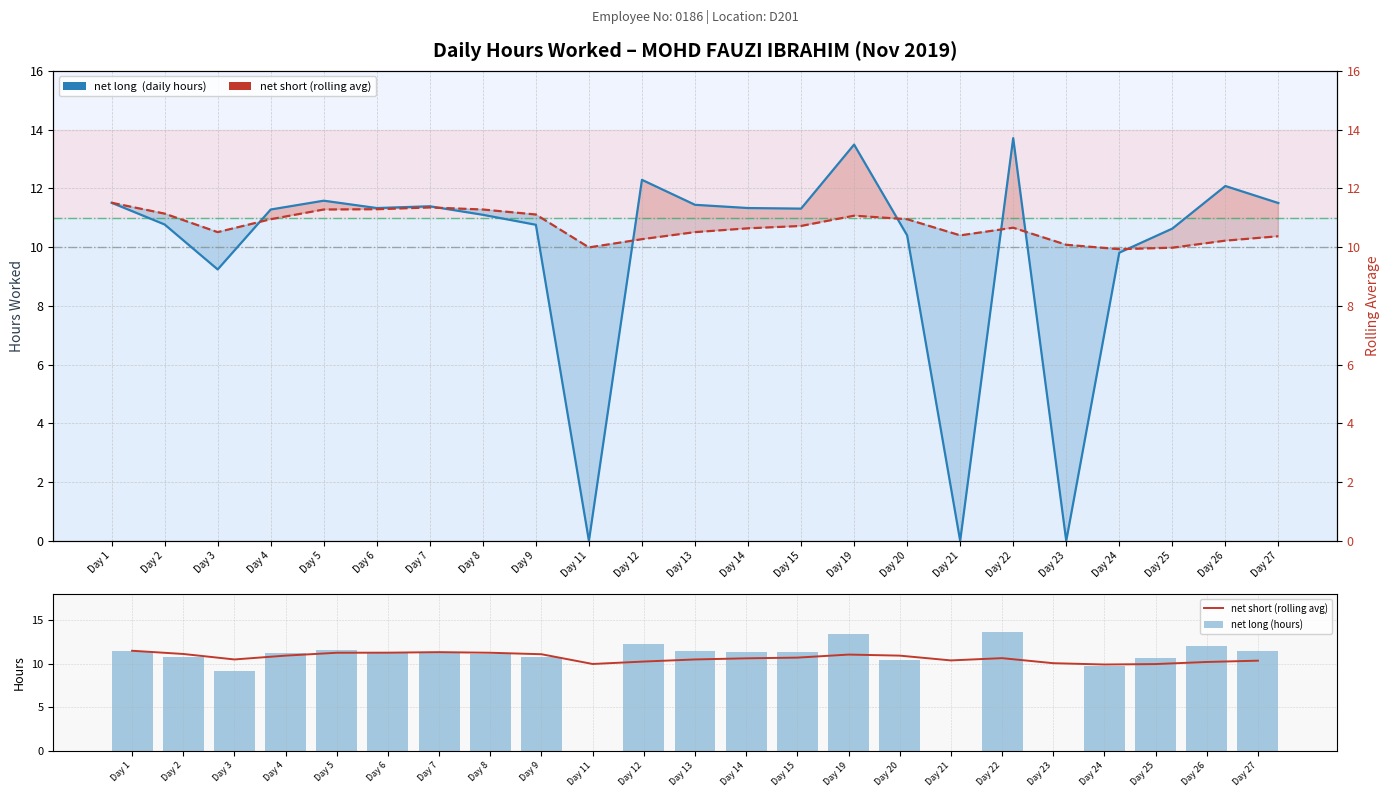

How many values in the net long (hours) series are below 11?

9